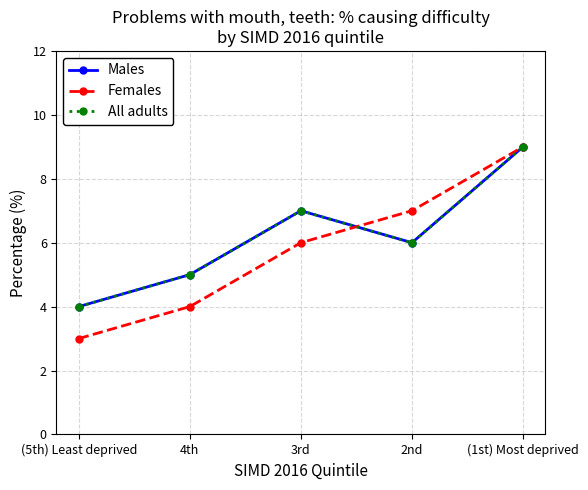

What is the sum of all Males values?

31